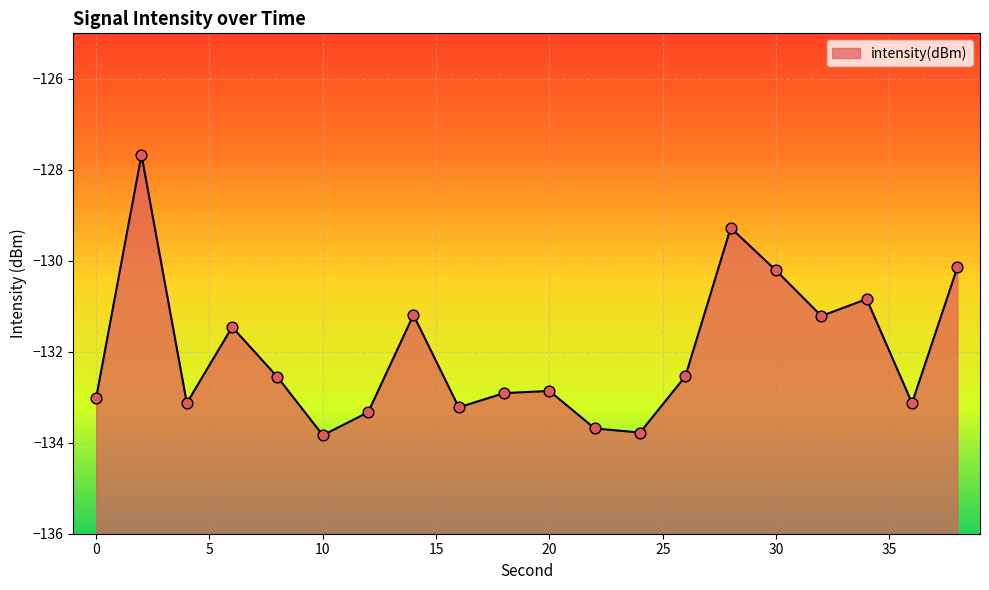

What is the change in value from 0 to 4?

-0.1